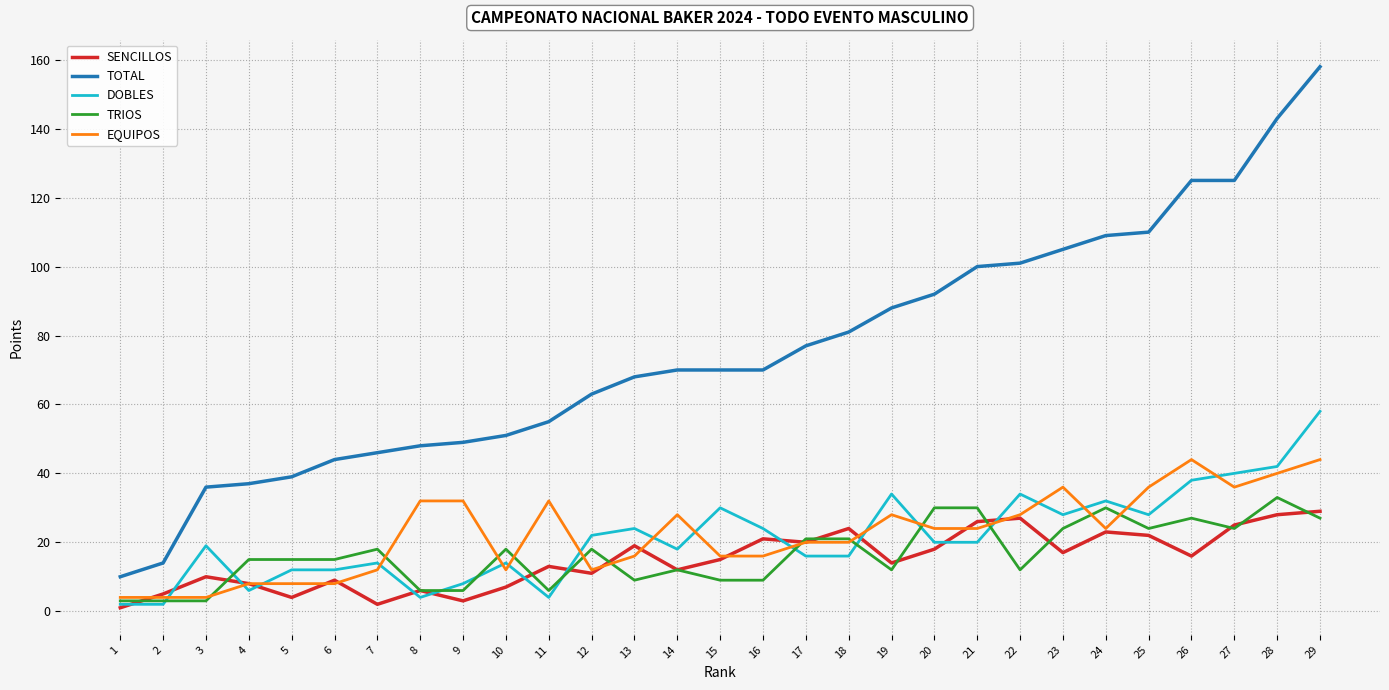

The value of EQUIPOS at 22 is 28. True or false?

True